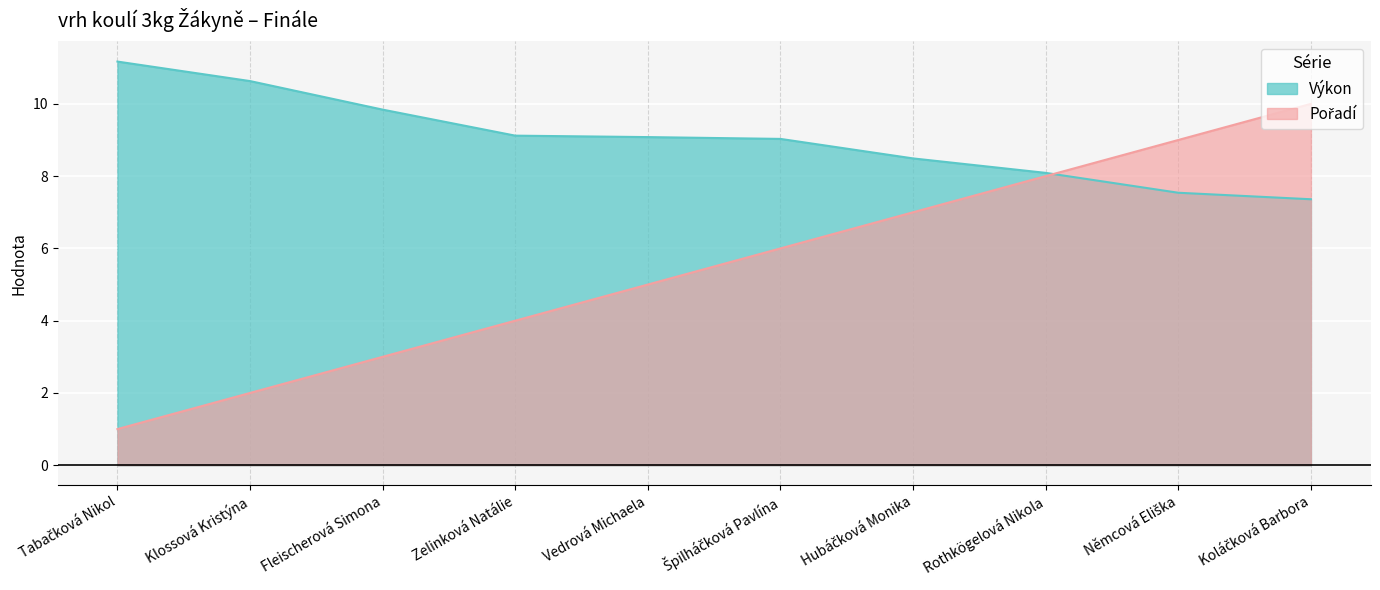

How many data points in Výkon are less than 9?

4